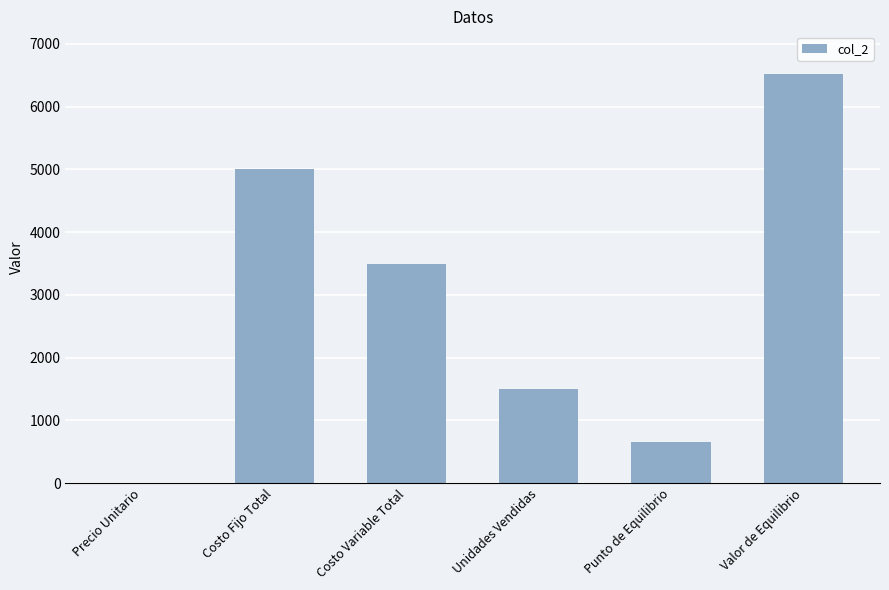

What is the change in value from Precio Unitario to Costo Variable Total?

+3490.0